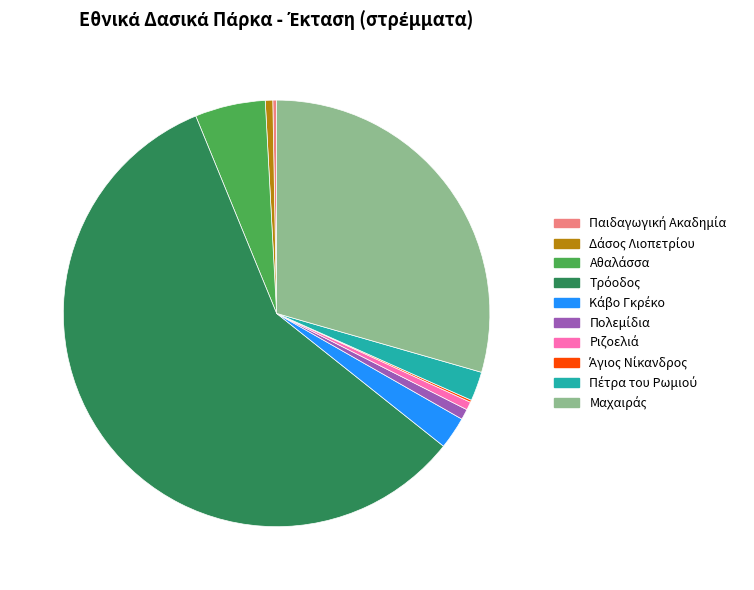

Does any single category account for the majority?

Yes